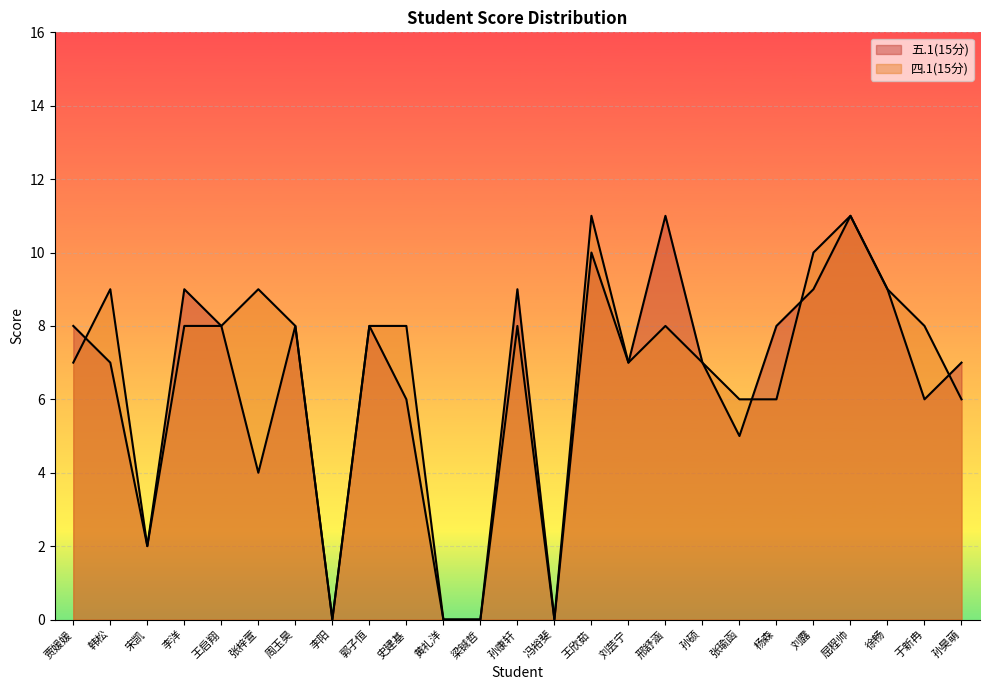

Which series changed the most between 郭子恒 and 孙昊萌?

四.1(15分)